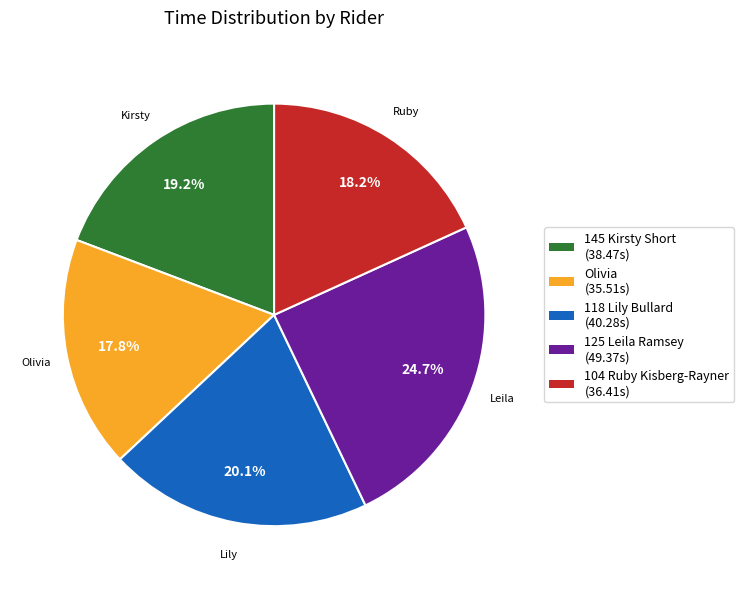

To the nearest percent, what is the average slice percentage?

20%